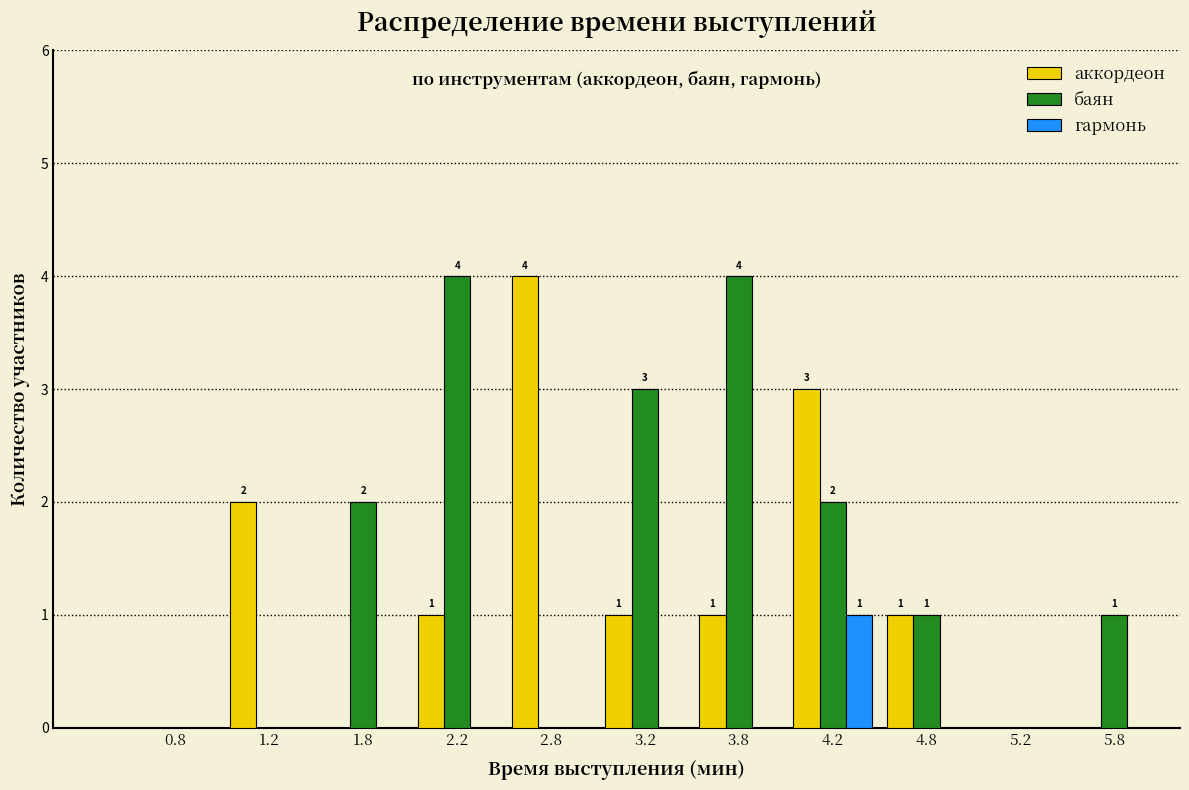

In the гармонь series, which range on the x-axis has the tallest bar?

4.0 to 4.5